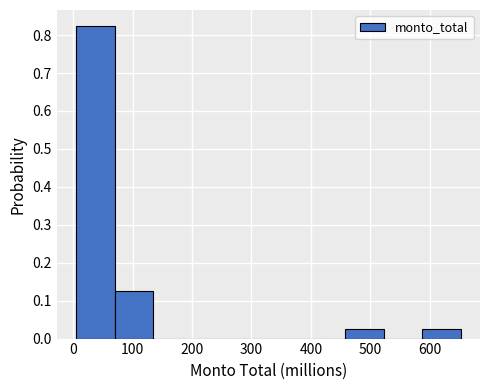

What is the height of the bar covering 460 to 520 on the x-axis? Neither the bar edges nor the heights are printed on the chart, so give them approximately, as read against the axes.

0.03